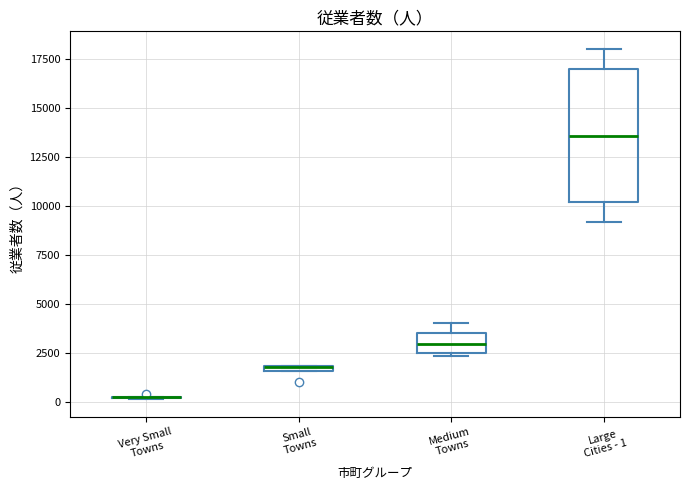

Comparing the boxes themselves (not the whiskers), which one is the tallest?

Large Cities - 1